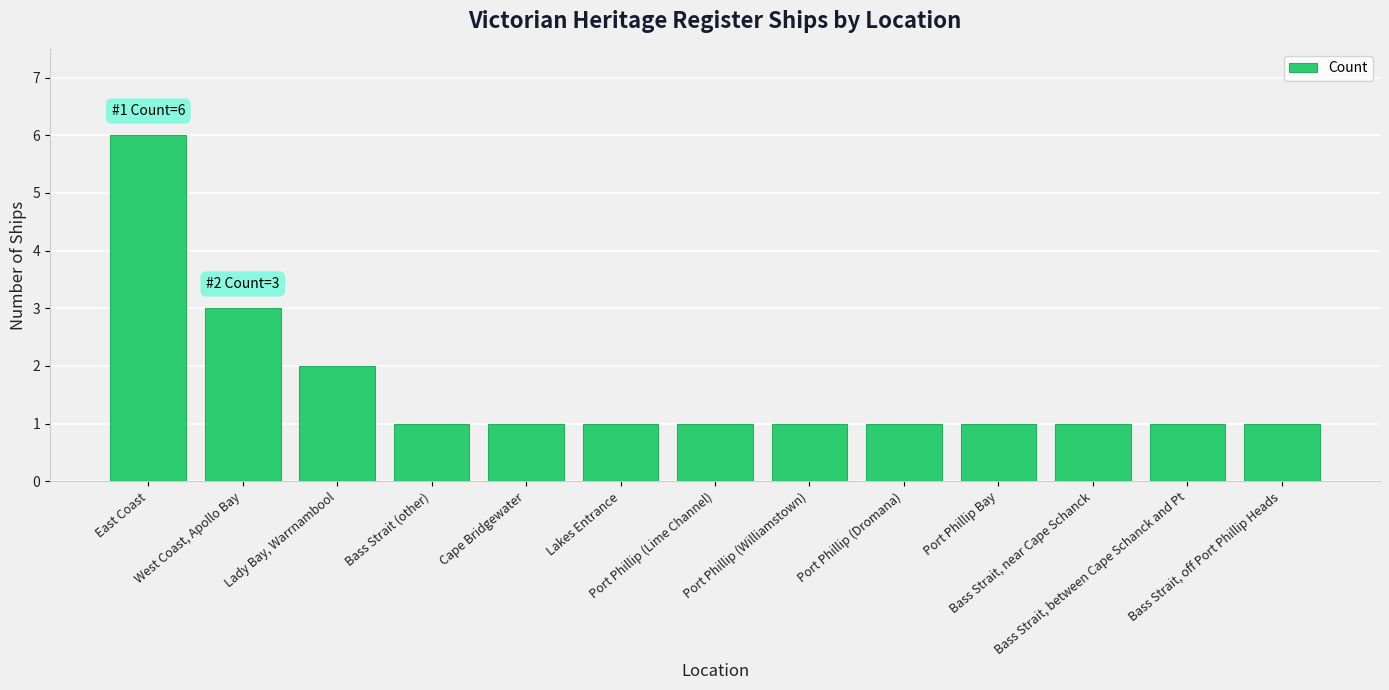

True or false: the data shows 6 at East Coast.

True